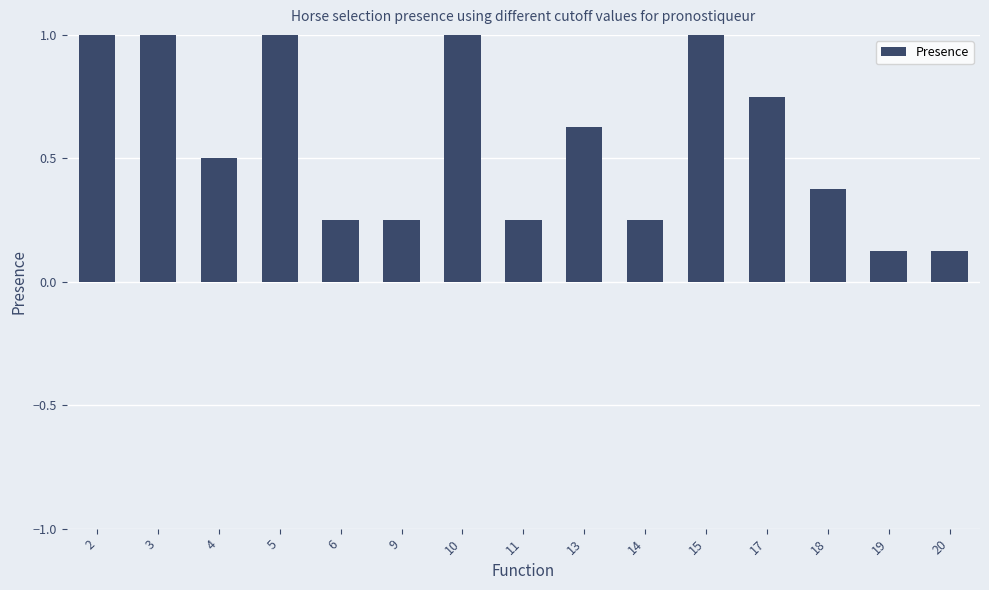

What is the change in value from 14 to 18?

+0.1